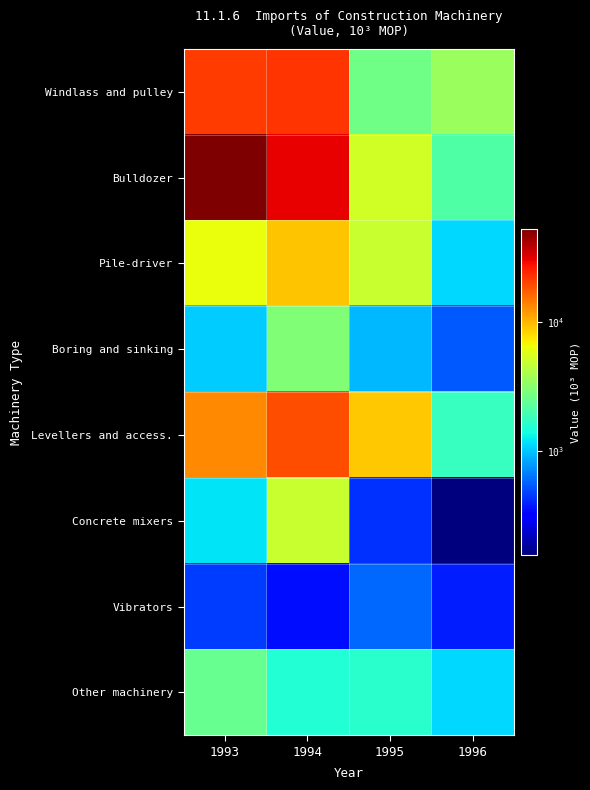

At which category is the sum across all series the highest?

1993